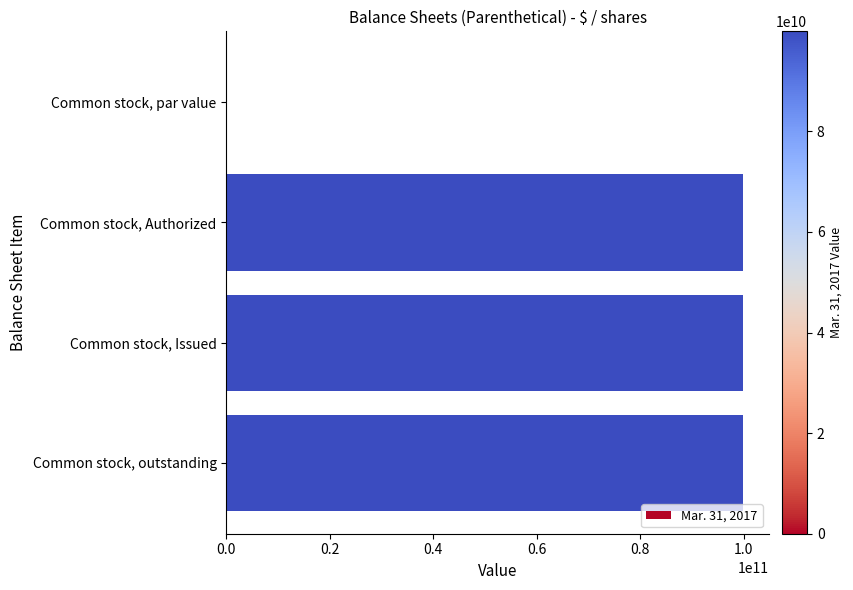

What is the greatest value displayed?

99900000000.0